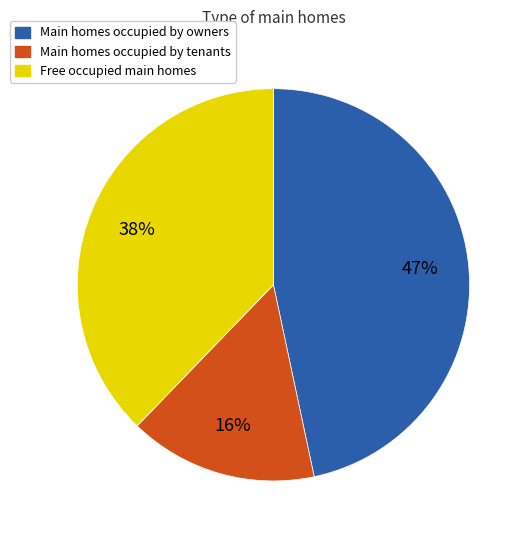

Is there a majority slice in this chart?

No